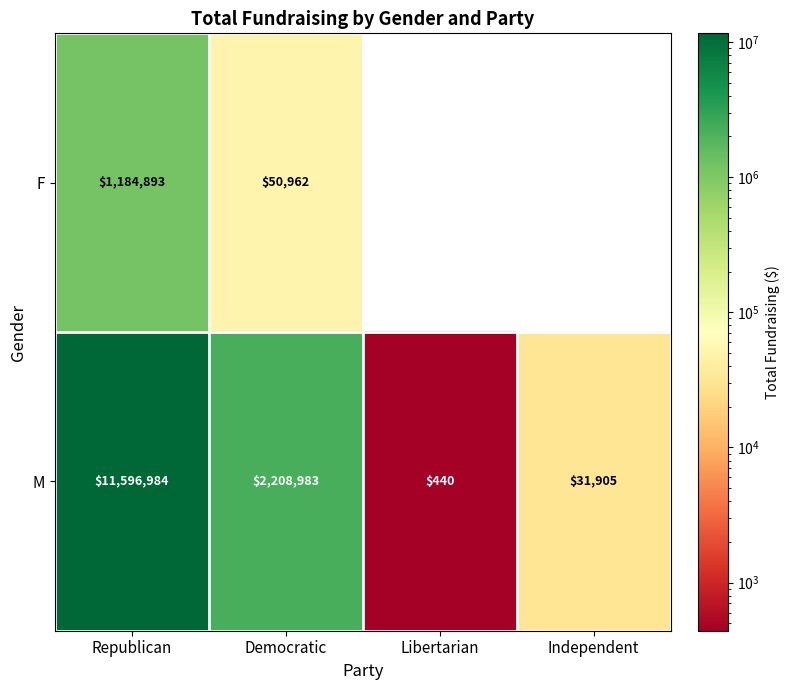

Which series has the largest range (max minus min)?

M